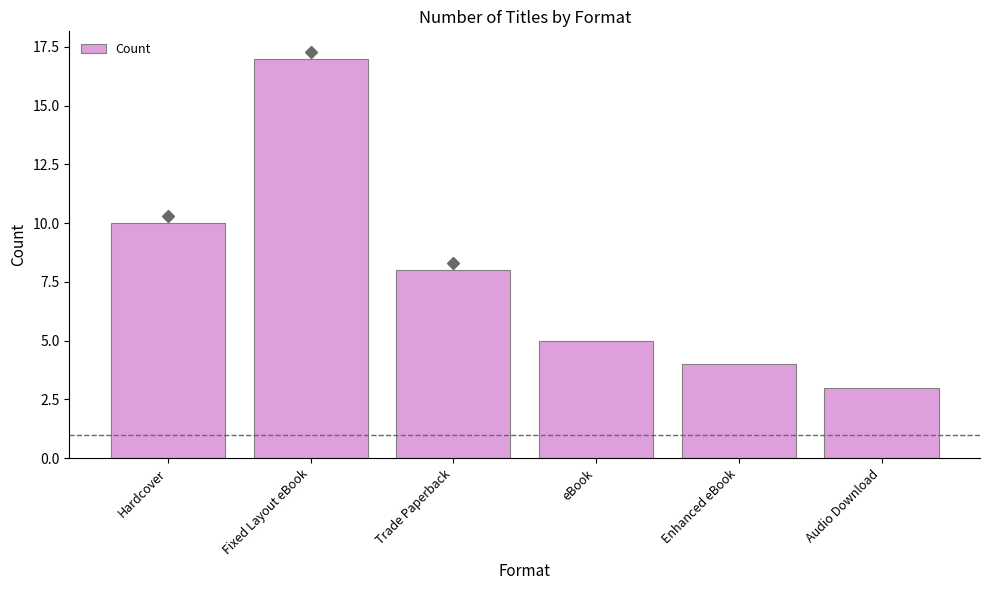

What is the approximate value at eBook?

5